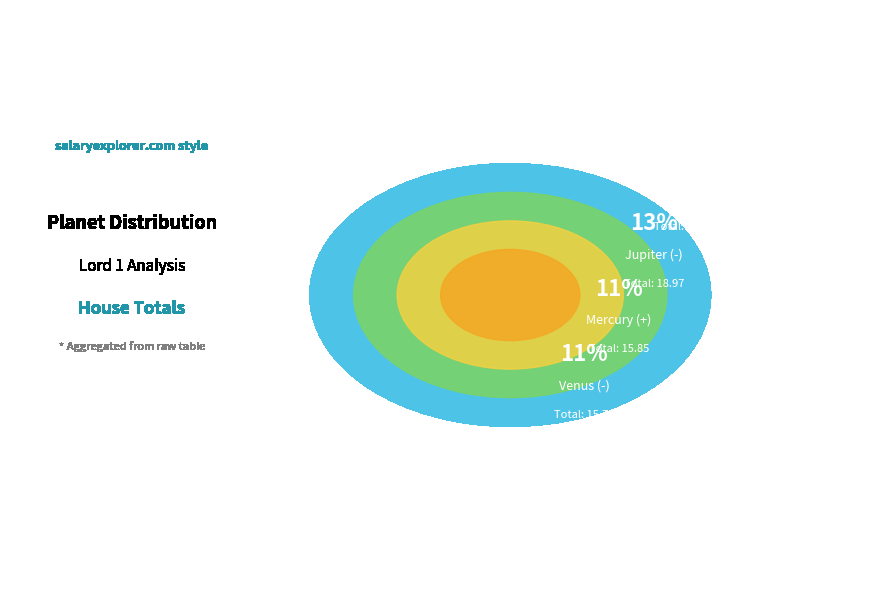

What is the smallest slice in the pie chart?

Mars (+)